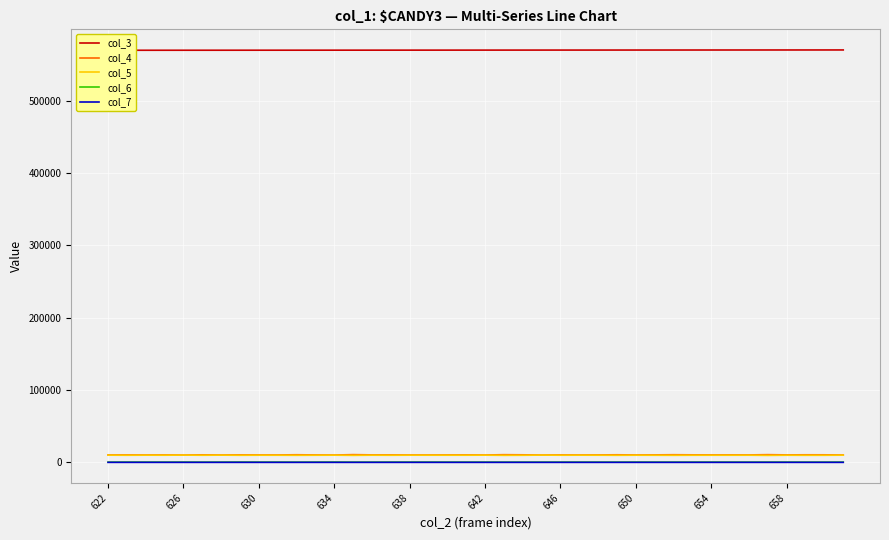

What is the difference between the maximum and second lowest values in the col_5 series?

366